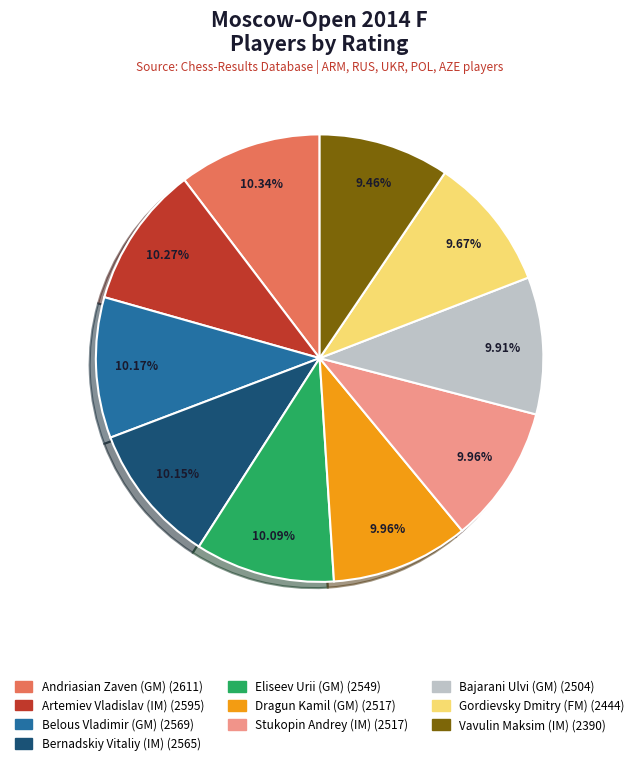

What percentage is the Artemiev Vladislav (IM) slice, to the nearest percent?

10%